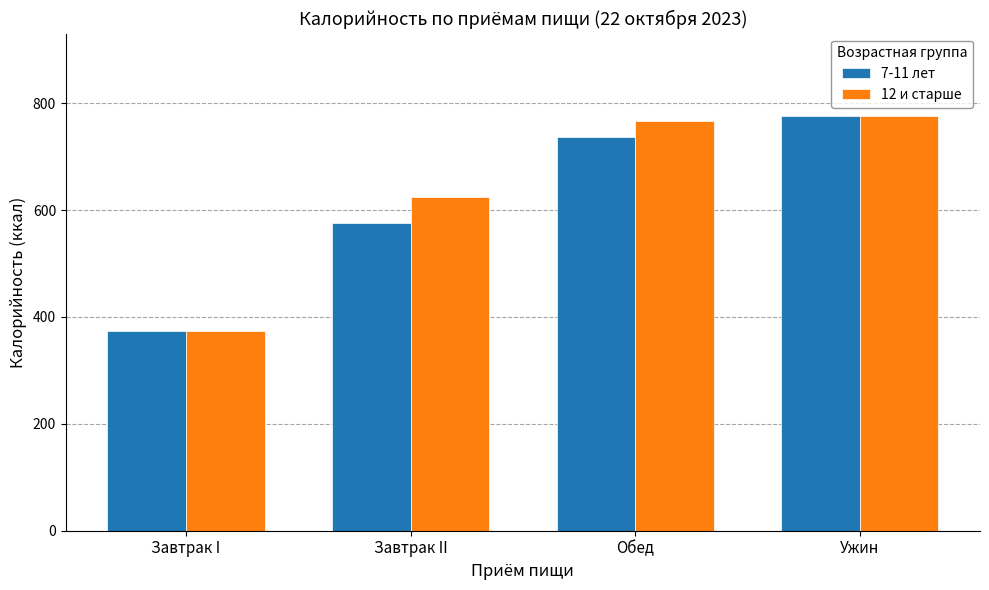

Reading left to right, what are all the values shown in this chart?

7-11 лет: 374.6	575.3	737.0	775.1
12 и старше: 374.6	624.6	766.4	775.1